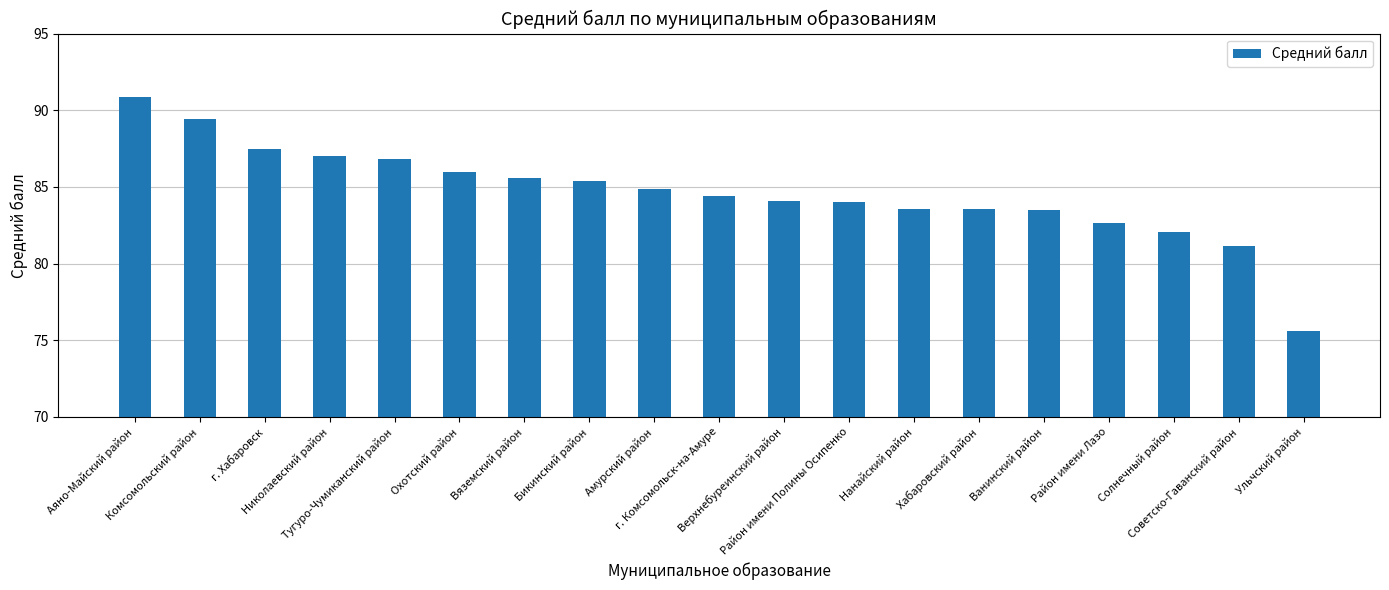

The value at Николаевский район is 48.0. True or false?

False